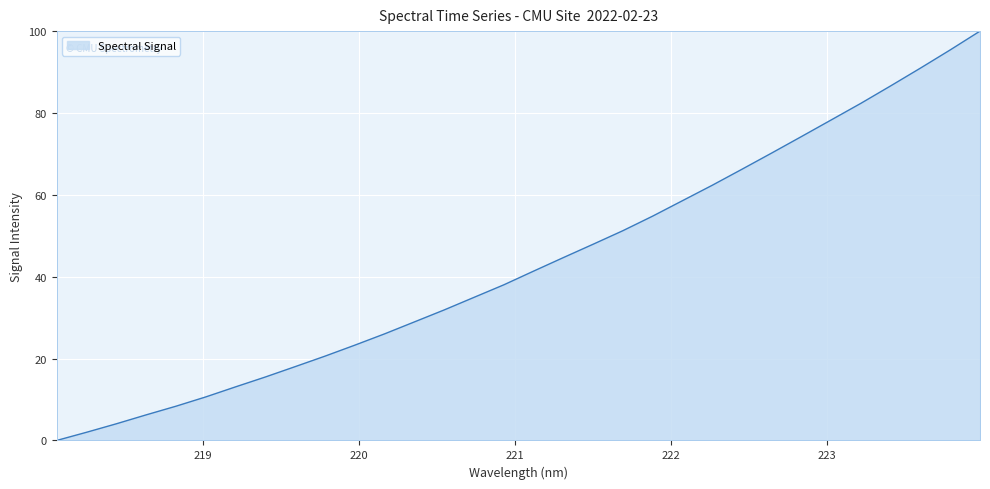

What is the greatest value displayed?

100.0